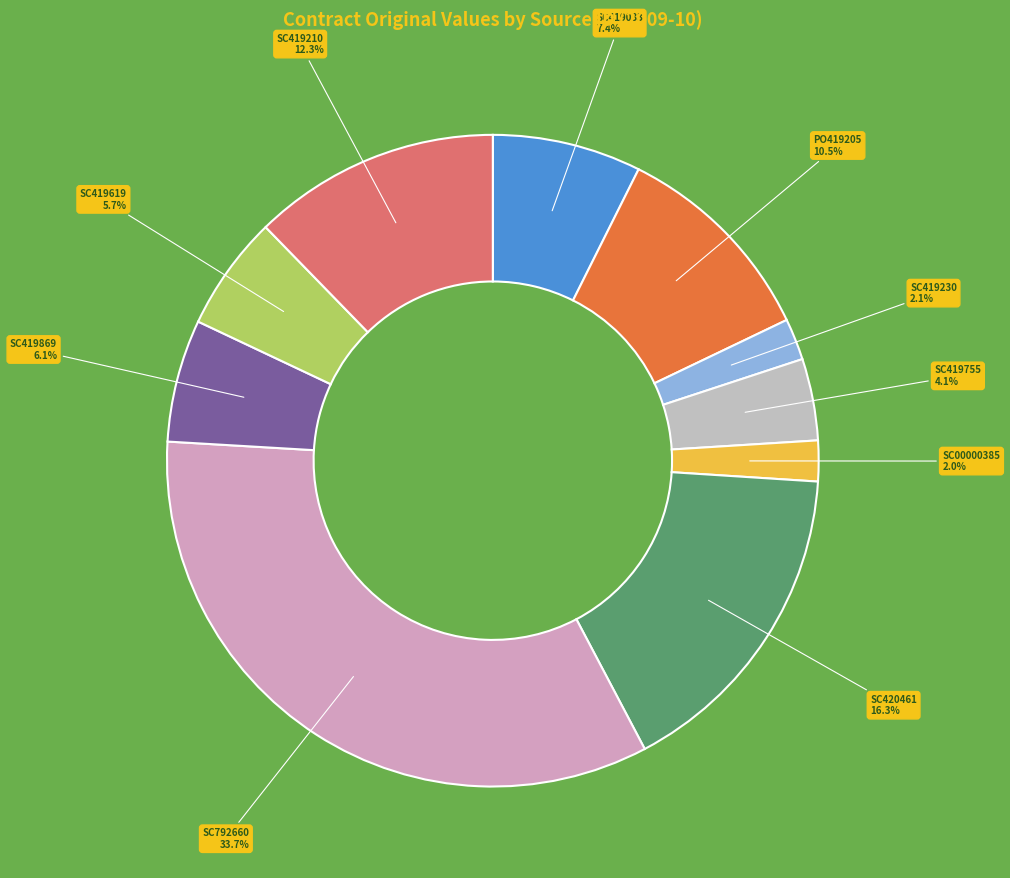

To the nearest percent, what is the difference between the SC419210 and SC419869 slice percentages?

6%